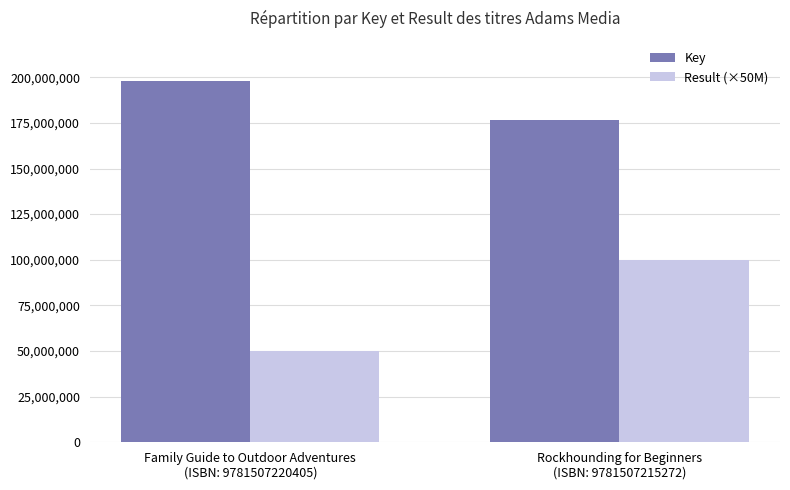

What is the maximum value for Key?

198214487